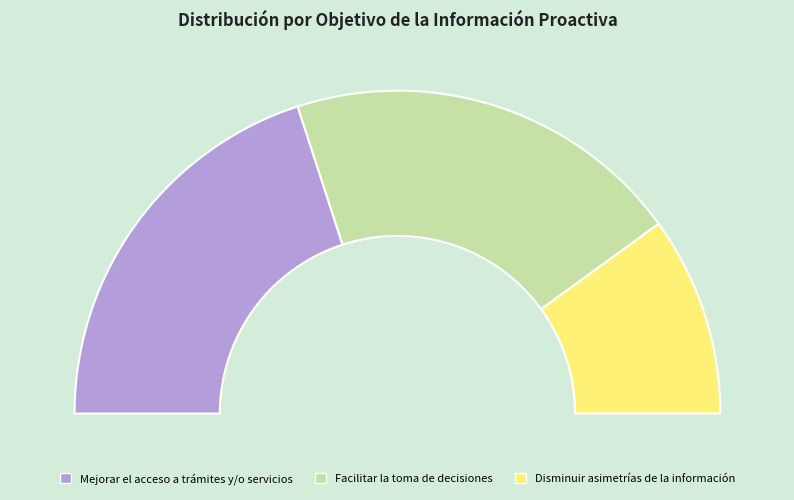

True or false: Mejorar el acceso a trámites y/o servicios accounts for 50% of the total.

False